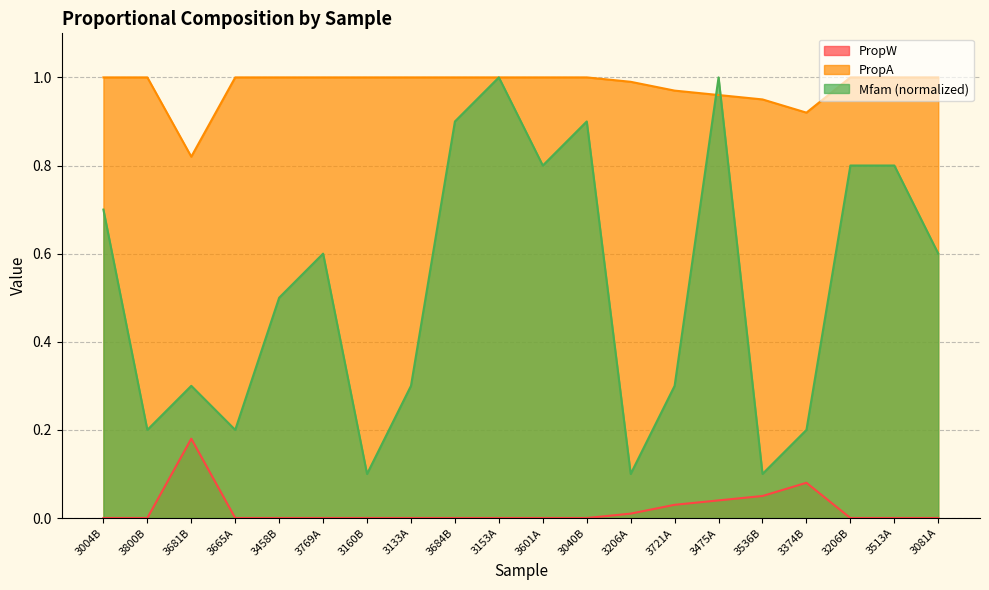

How many lines are shown in the chart?

3